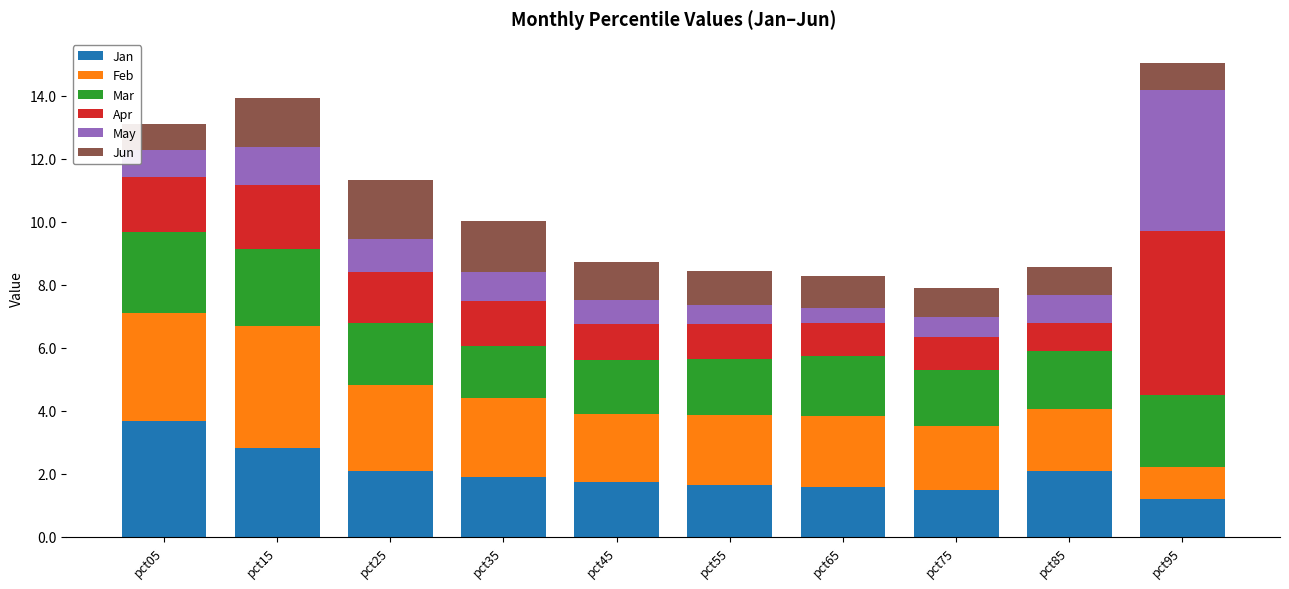

What is the lowest value of the Jan series?

1.2